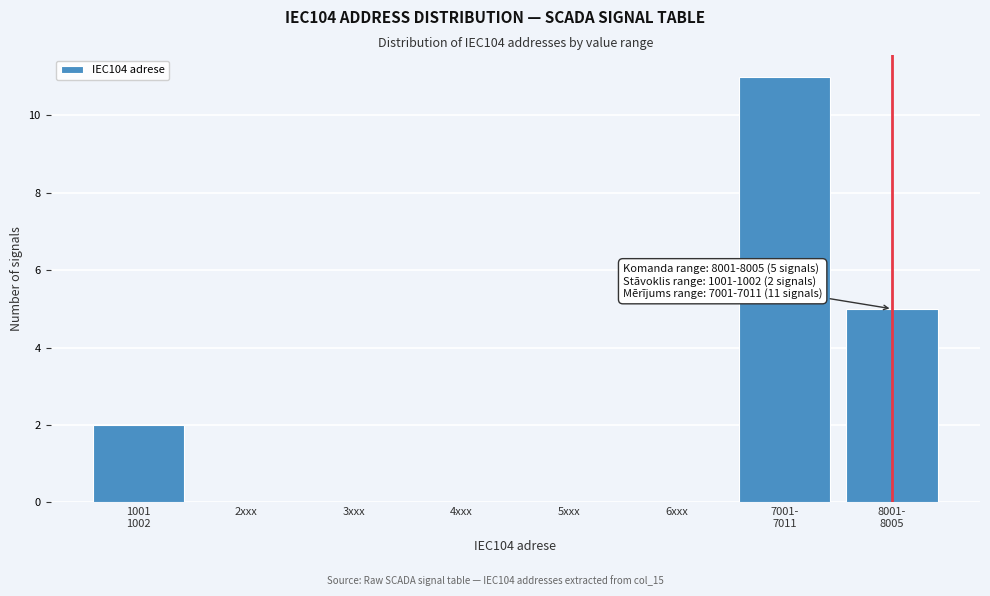

What is the greatest value displayed?

11